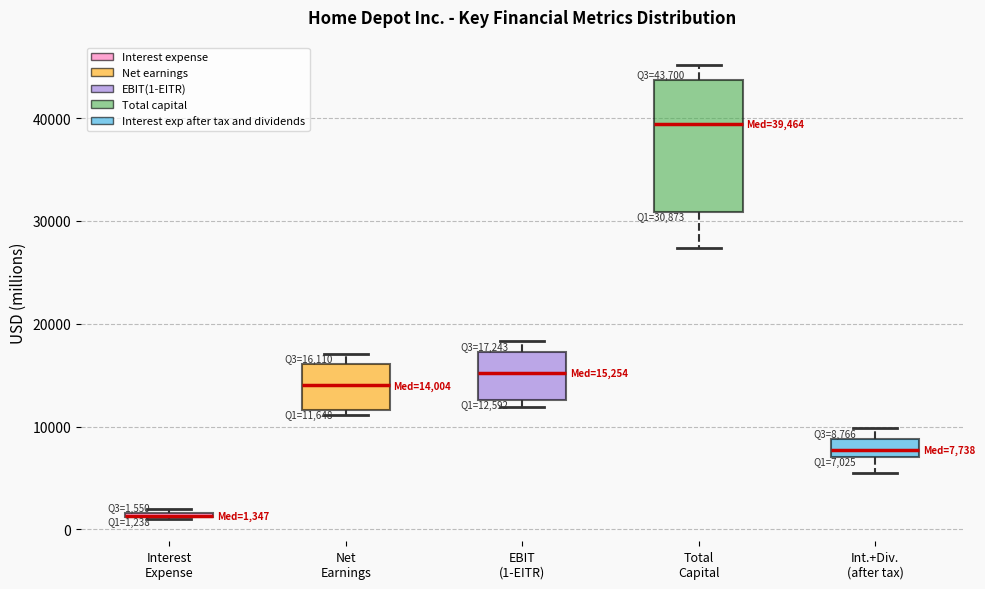

Which box is the tallest, from its lower edge to its upper edge?

Total Capital